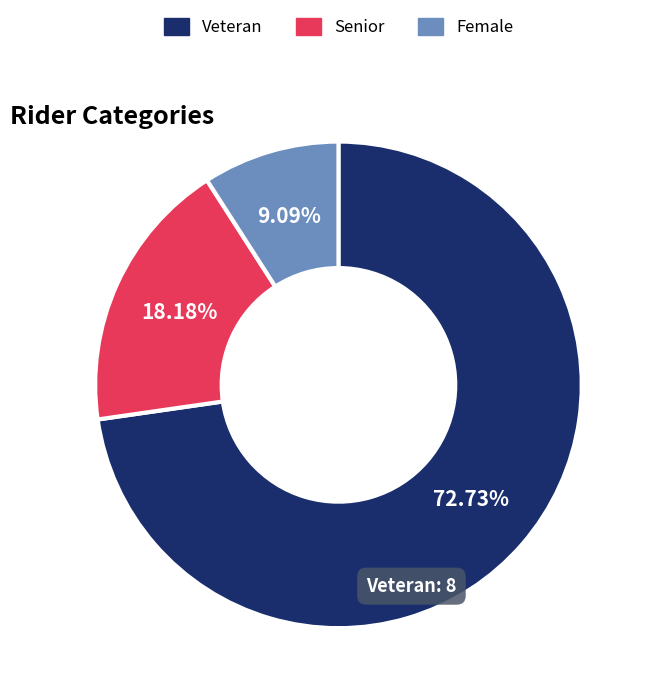

What percentage is the Veteran slice, to the nearest percent?

73%